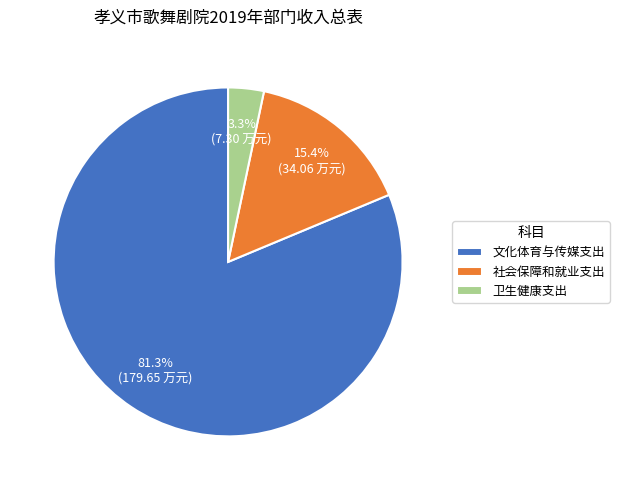

Which slice represents more than half of the pie?

文化体育与传媒支出